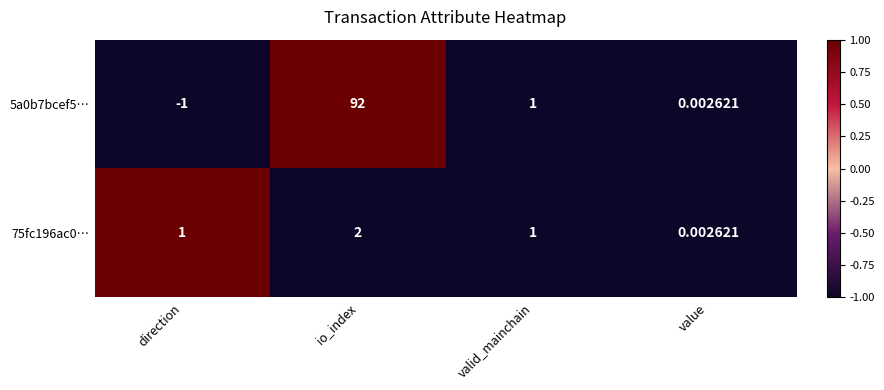

What is the spread (max minus min) of values at direction?

2.0